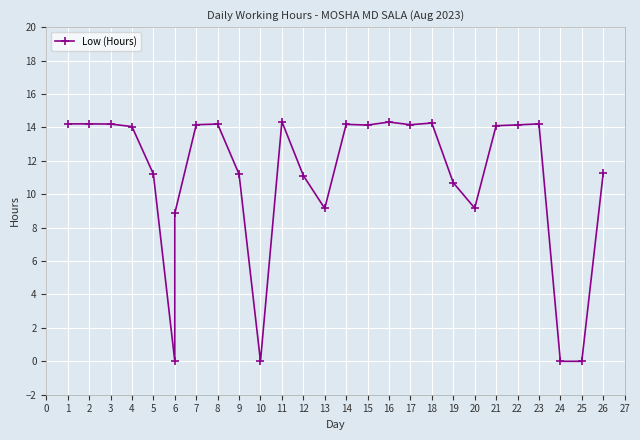

Reading right to left, what are all the values shown in this chart?

11.3	0.0	0.0	14.2	14.2	14.1	9.2	10.7	14.3	14.2	14.3	14.1	14.2	9.2	11.1	14.3	0.0	11.2	14.2	14.2	8.9	0.0	11.2	14.1	14.2	14.2	14.2